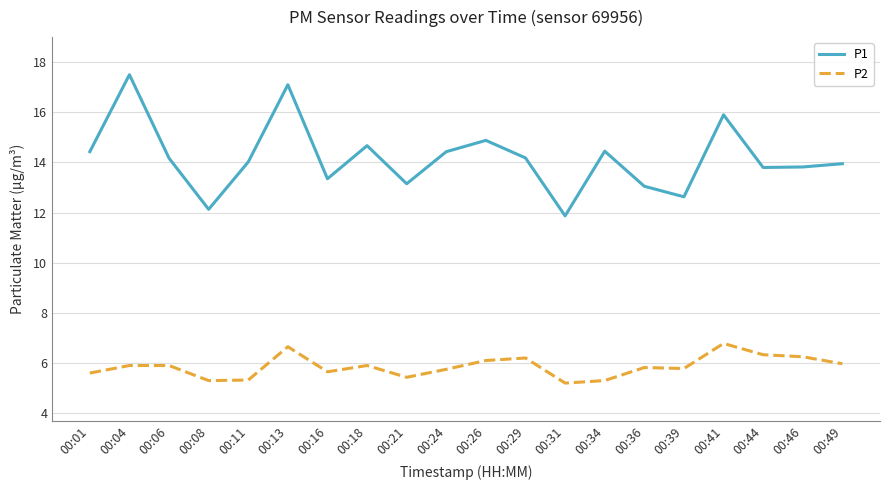

Rank the series by their maximum value, from highest to lowest.

P1, P2